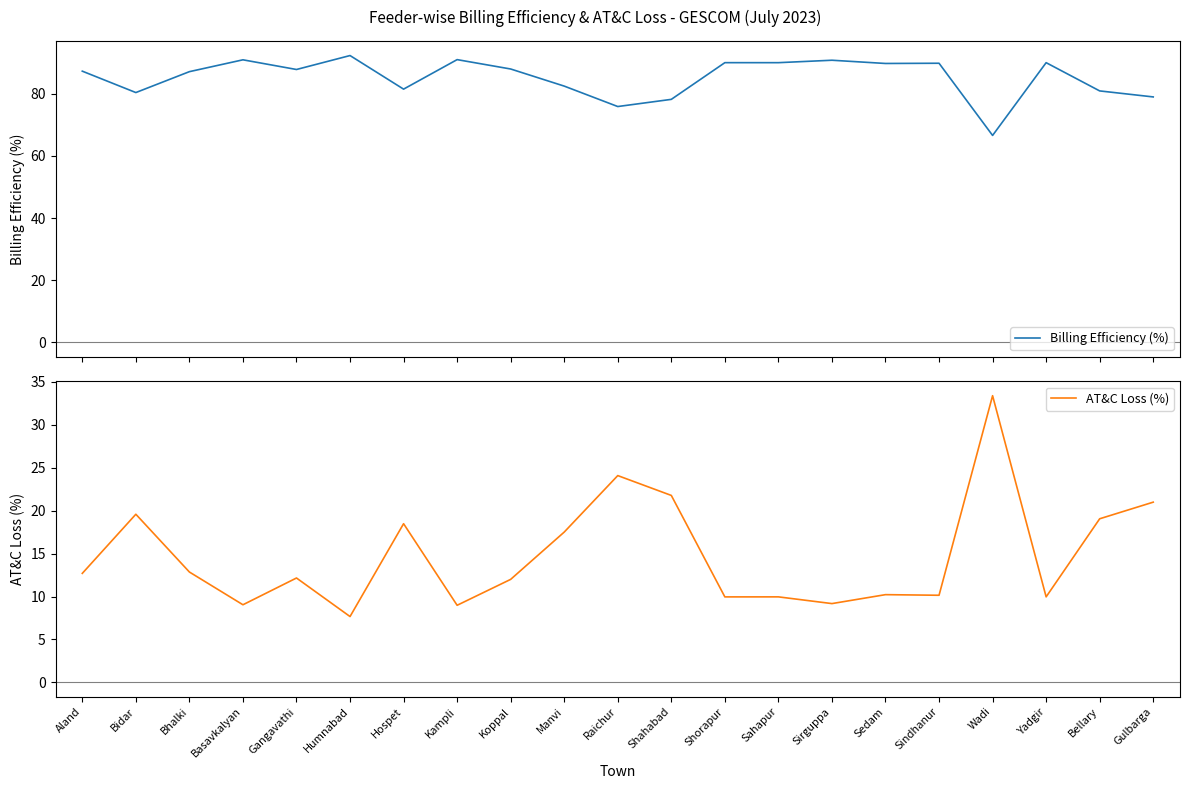

Which has a higher value, Bellary or Sindhanur?

Sindhanur